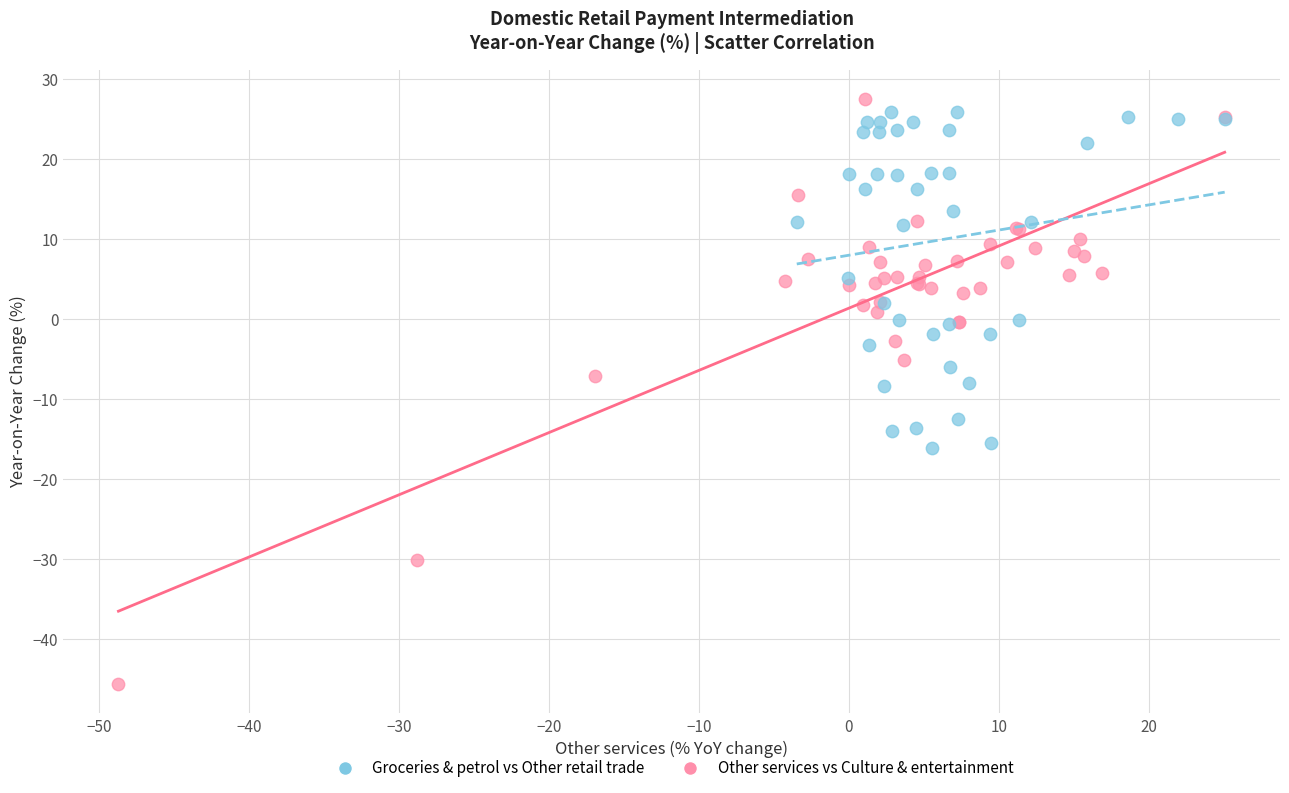

Which series contains the highest Y value?

Other services vs Culture & entertainment